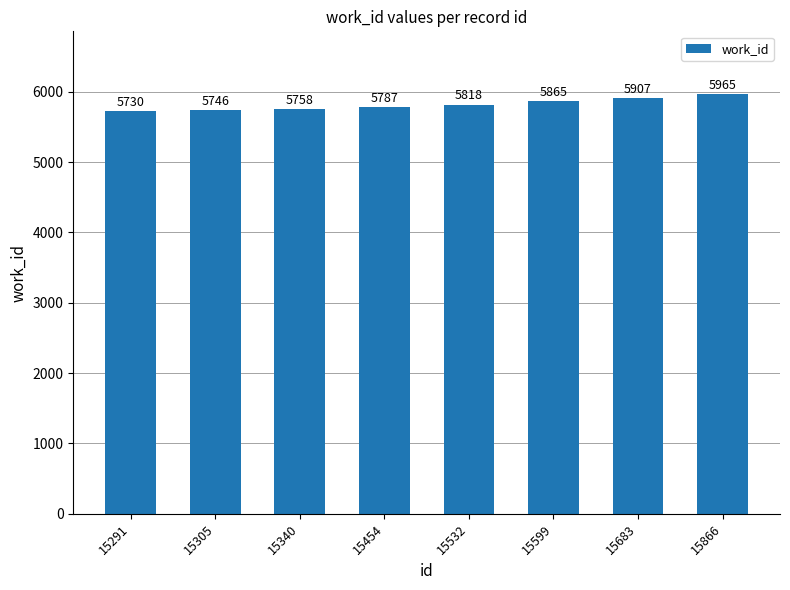

How many distinct data groups are displayed?

1